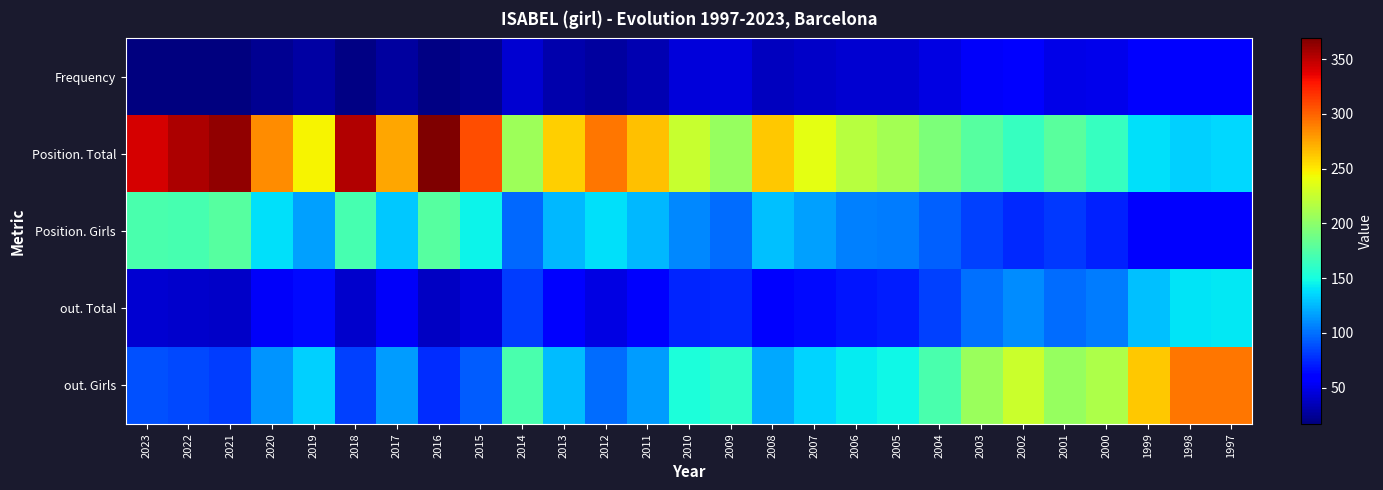

Rank the series at 2013 from lowest to highest value.

Frequency, out. Total, Position. Girls, out. Girls, Position. Total